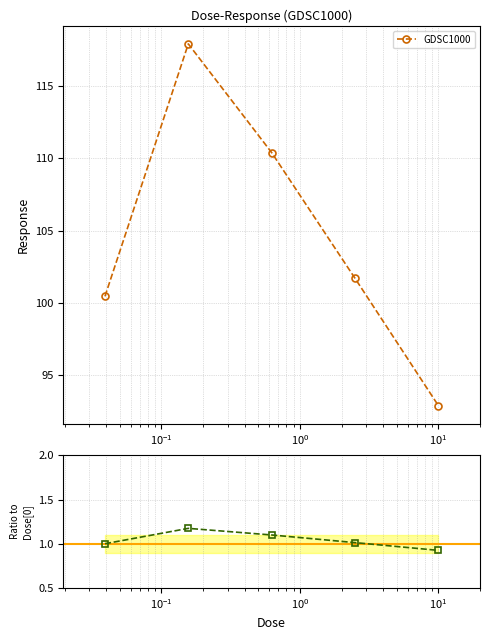

True or false: Ratio to first point and GDSC1000 intersect in this chart.

False